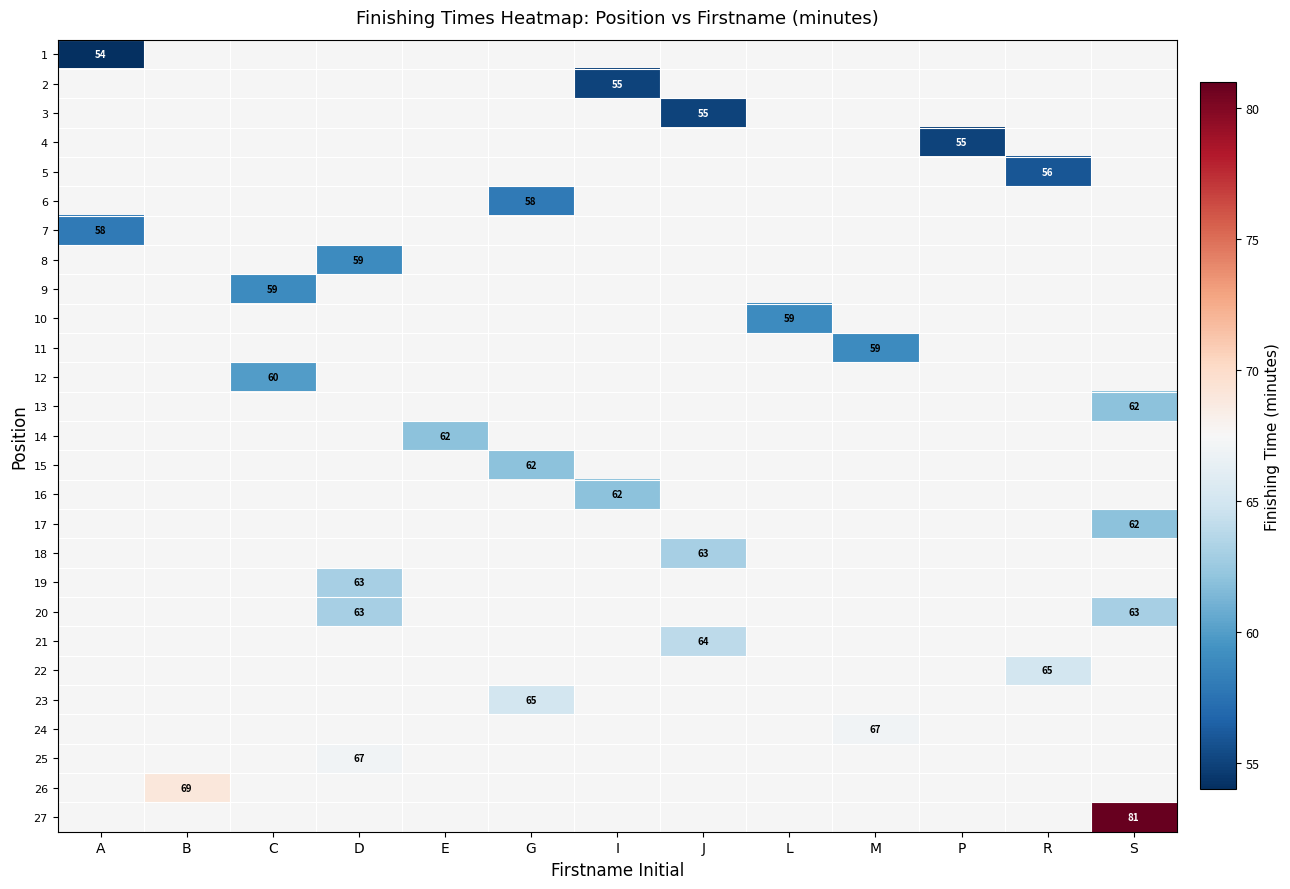

How many categories are shown in the chart?

13